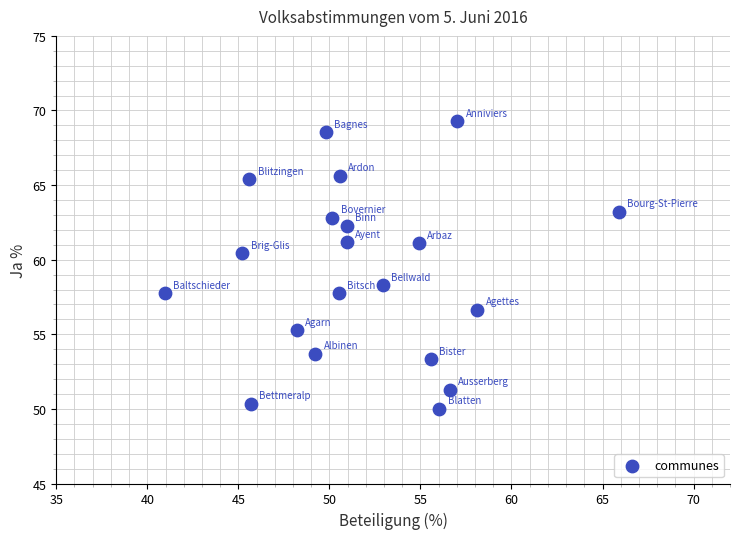

What Y value in the scatter plot is closest to 59?

58.3